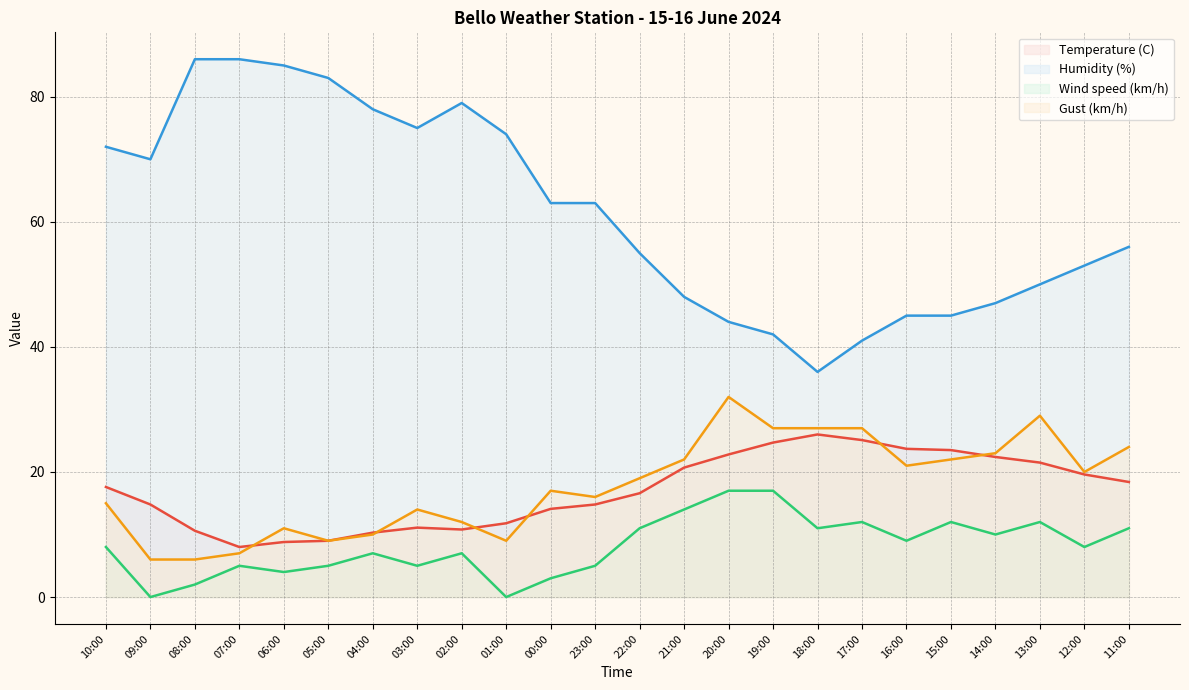

Rank the series by their maximum value, from highest to lowest.

Humidity (%), Gust (km/h), Temperature (C), Wind speed (km/h)